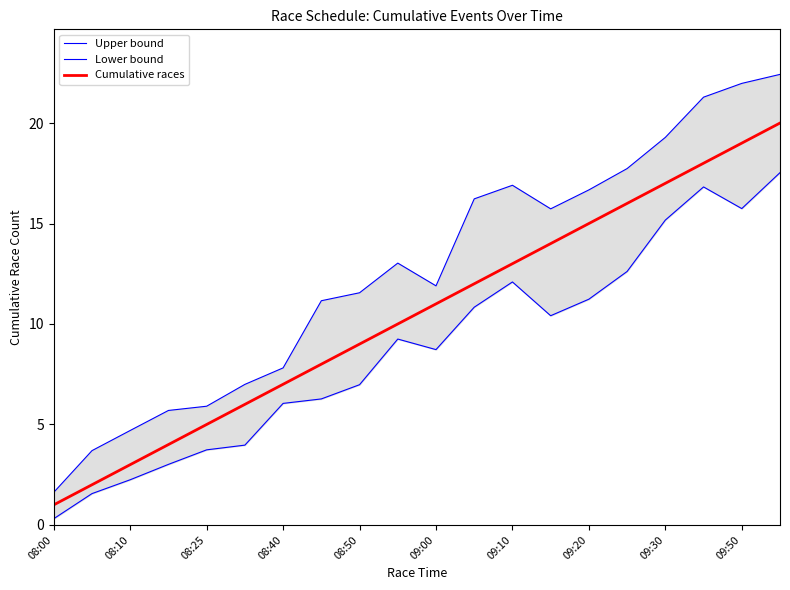

What is the difference between the maximum and second lowest values in the Lower bound series?

16.0